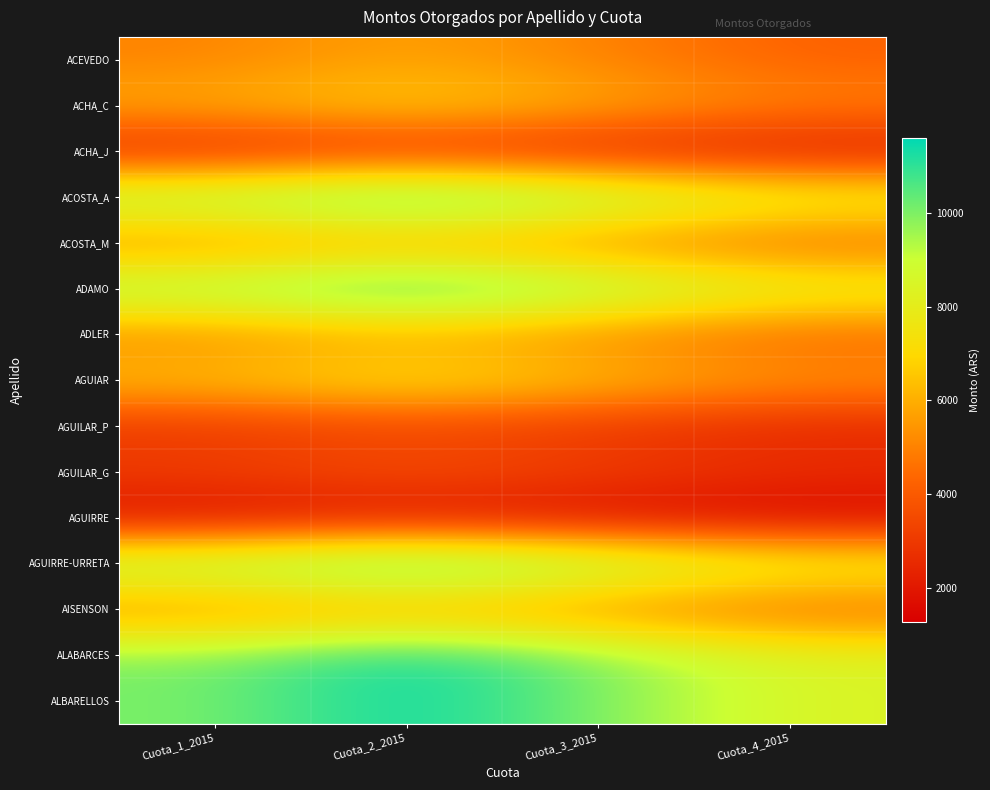

What is the minimum value shown in the chart?

1260